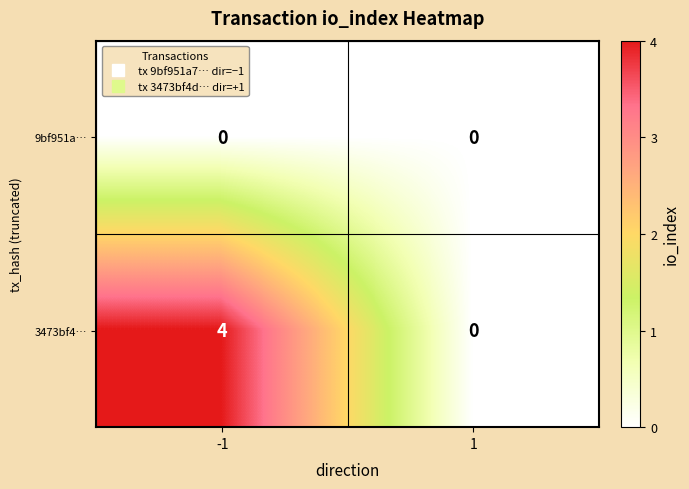

What is the difference between the maximum and minimum values in the 3473bf4… series?

4